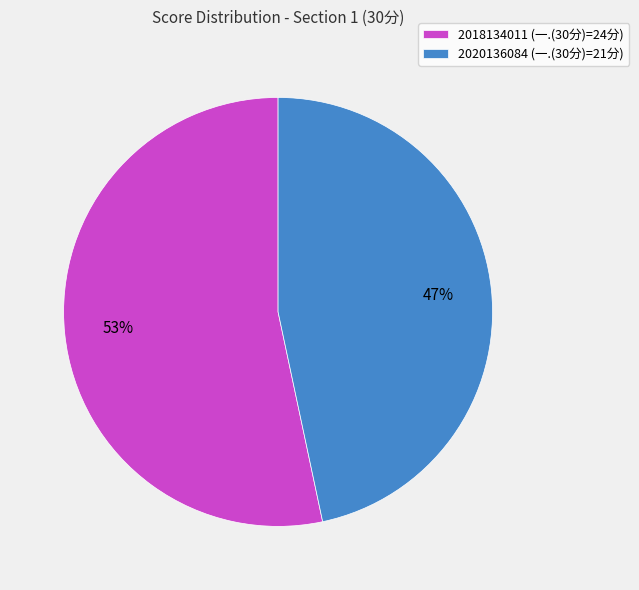

Is the sum of 2018134011 and 2020136084 greater than half?

Yes